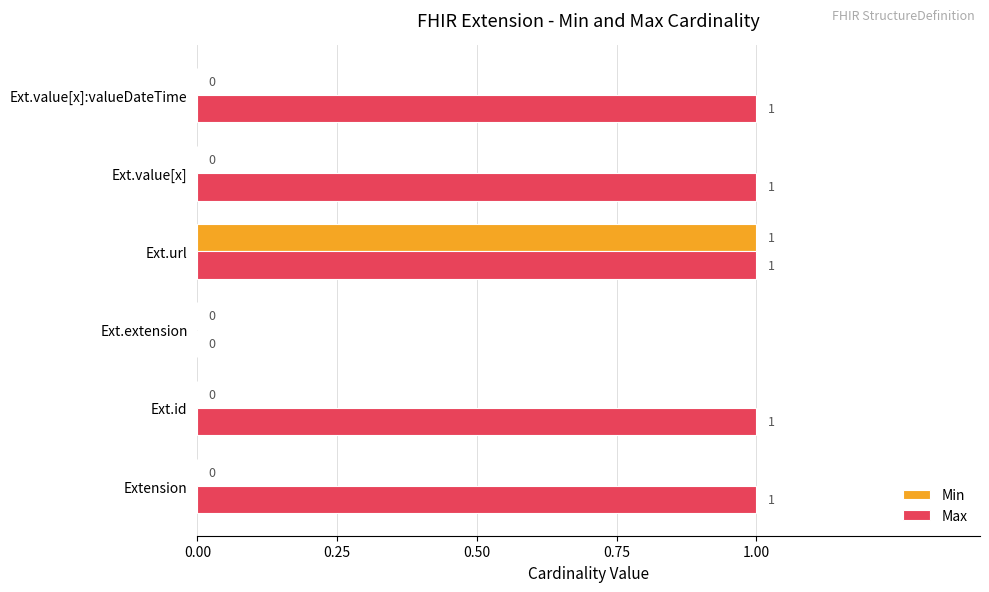

The Min series shows 0 at Ext.extension. True or false?

True